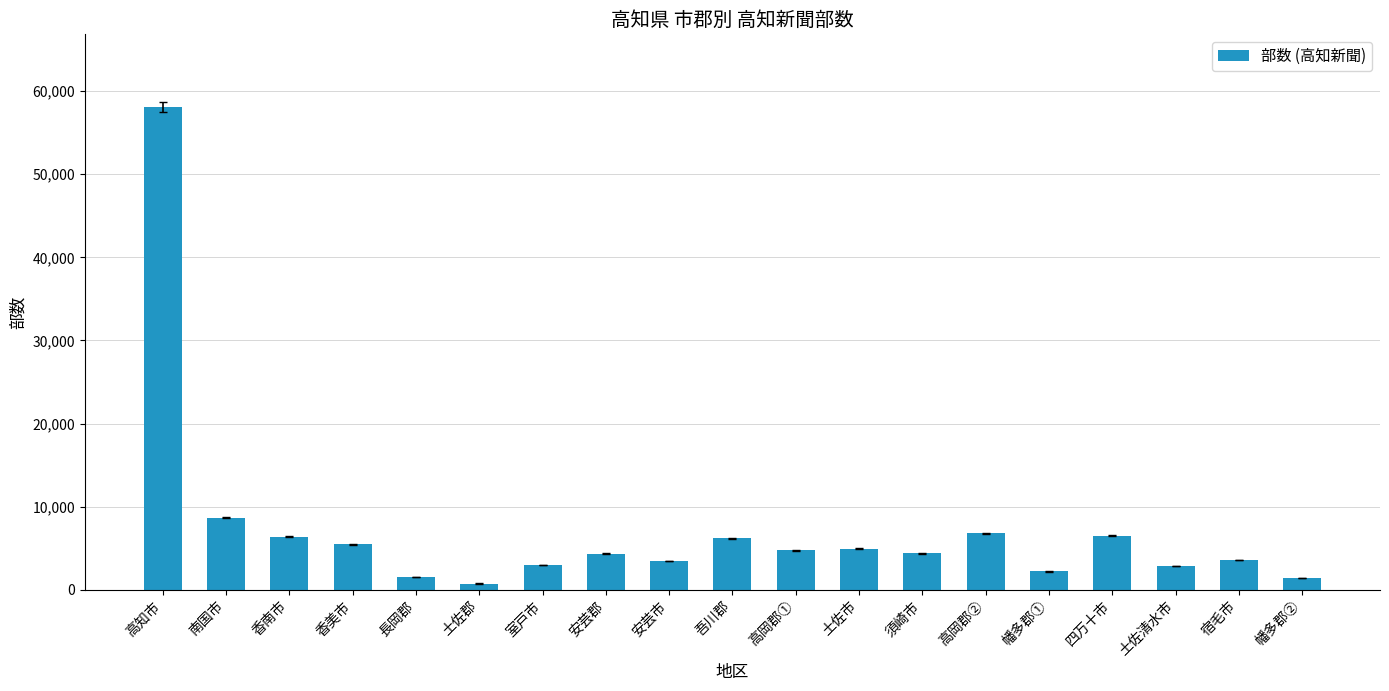

What is the label of the 8th bar from the left?

安芸郡